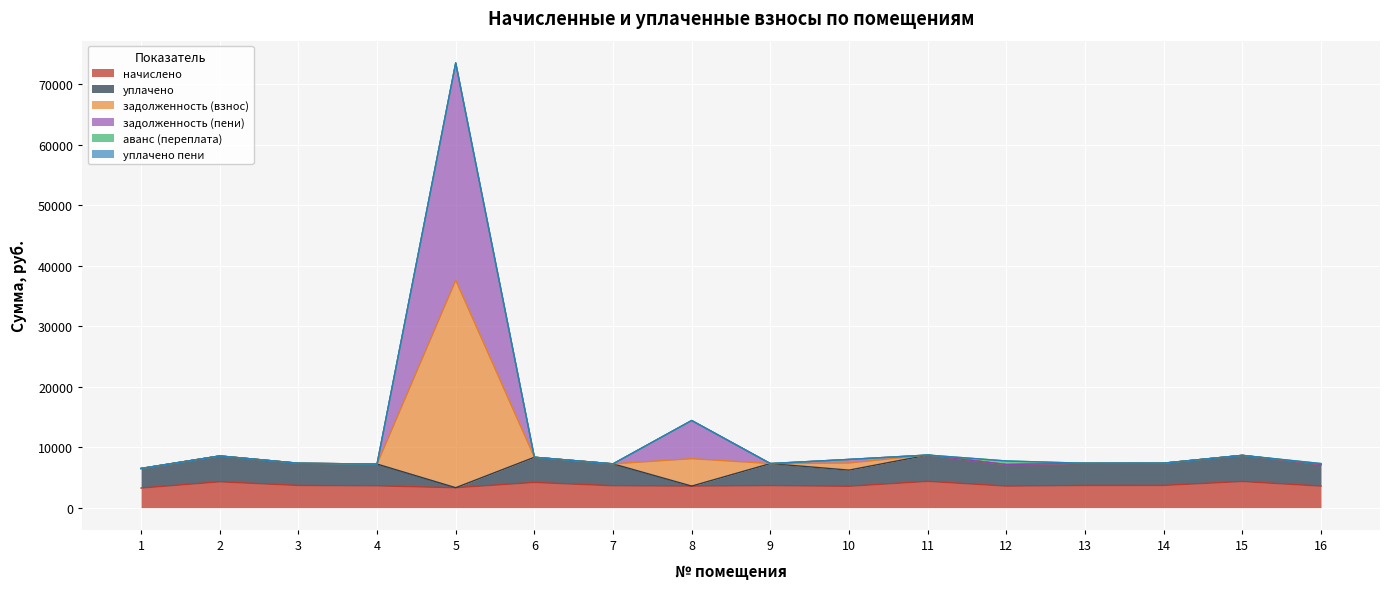

At which category is the sum across all series the highest?

5